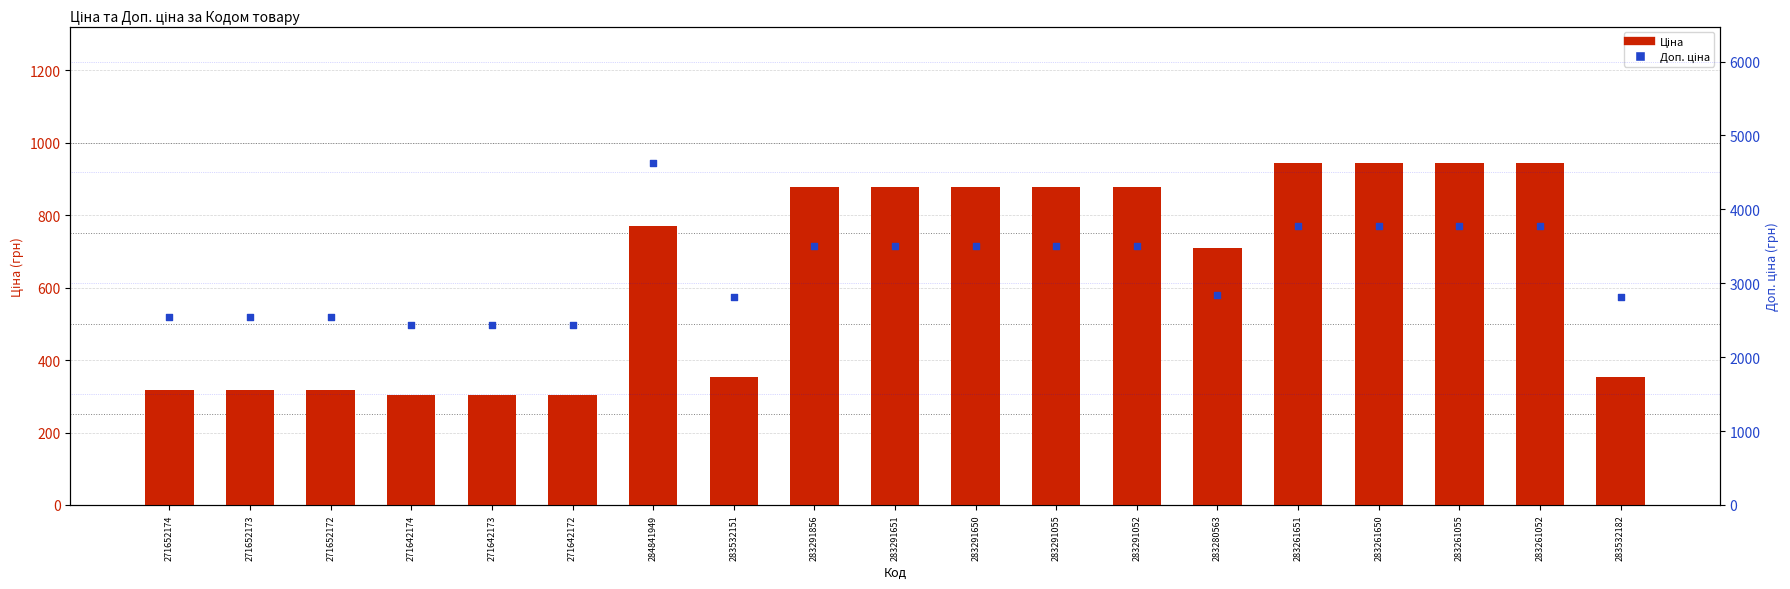

What are all the series names shown in the legend?

Ціна, Доп. ціна